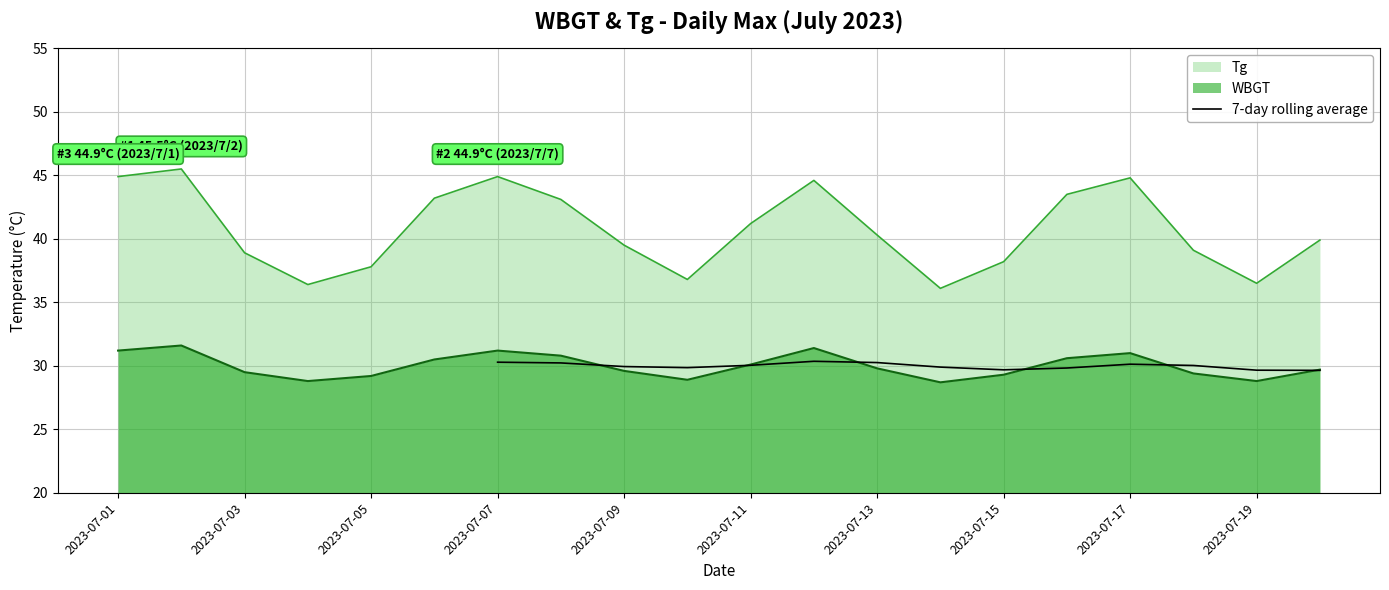

The value of WBGT at 2023-07-01 is 10.7. True or false?

False